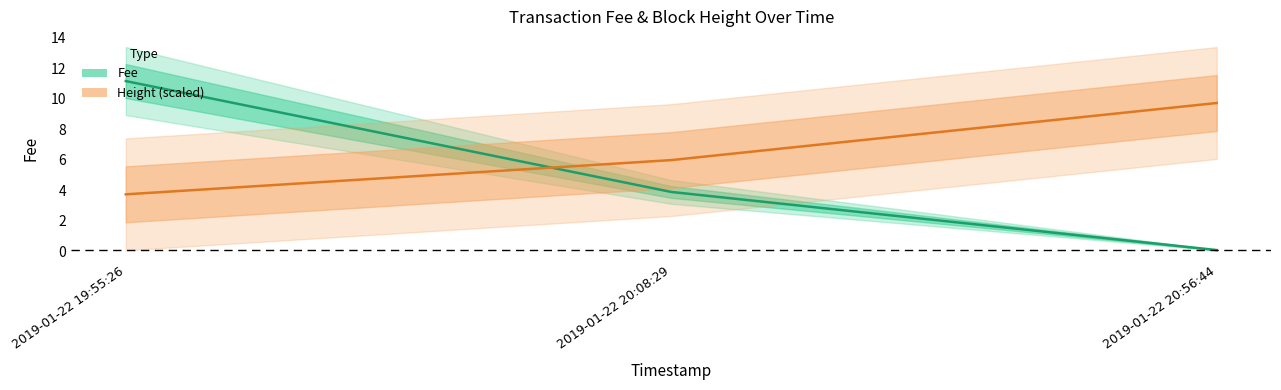

What is the difference between the Height (center) values at 2019-01-22 20:56:44 and 2019-01-22 19:55:26?

6.0